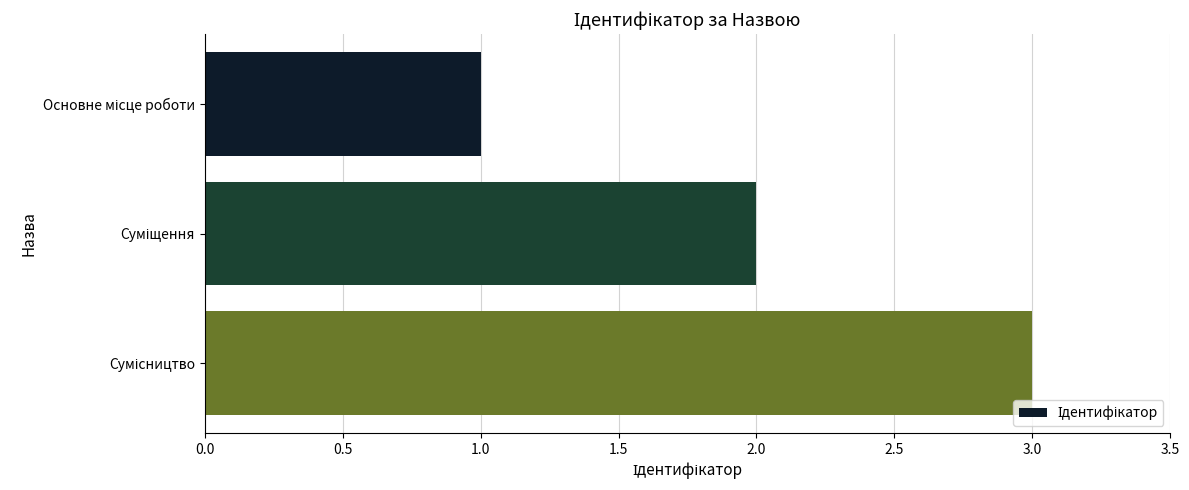

What is the greatest value displayed?

3